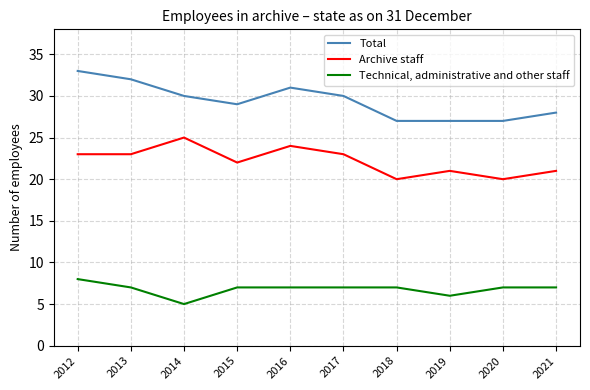

Which series has the largest total across all categories?

Total